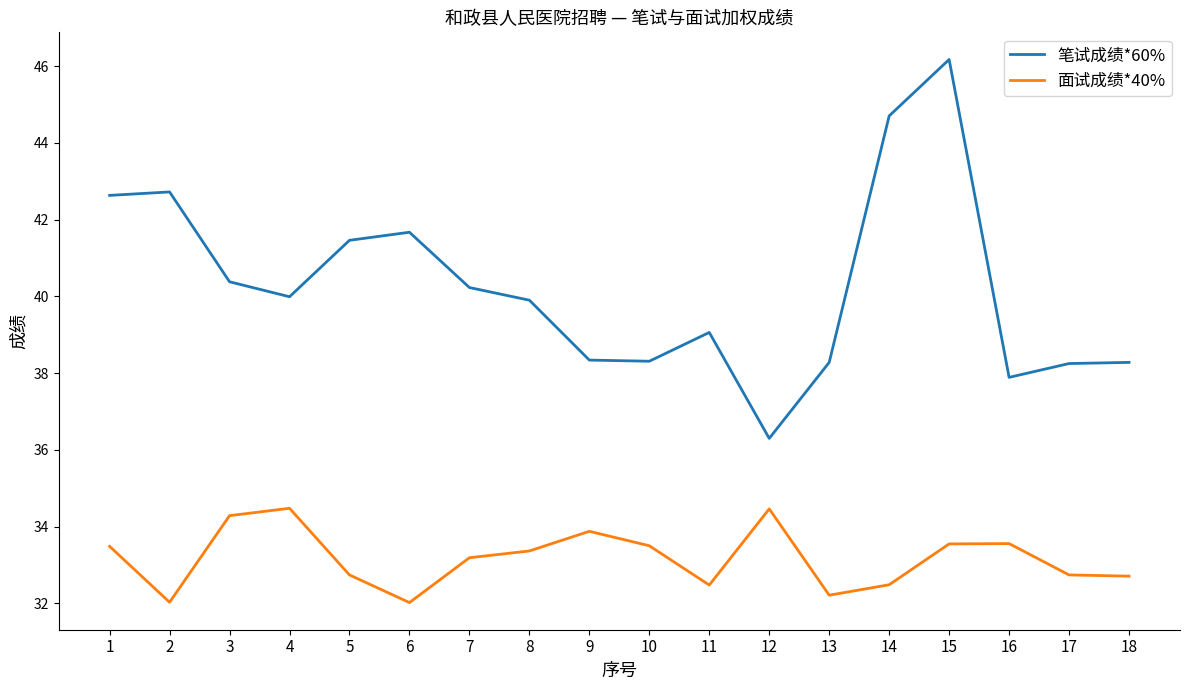

Which series changed the most between 11 and 14?

笔试成绩*60%